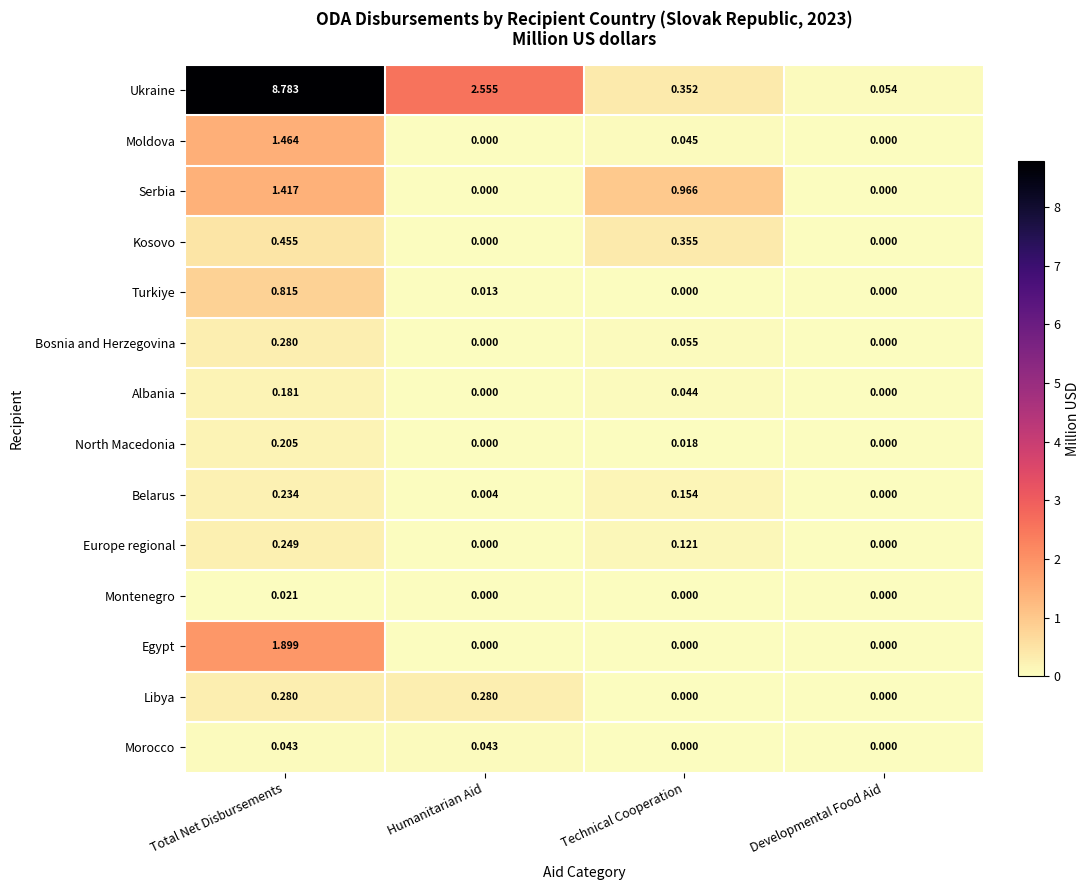

Between Technical Cooperation and Developmental Food Aid, which series saw the biggest shift?

Serbia